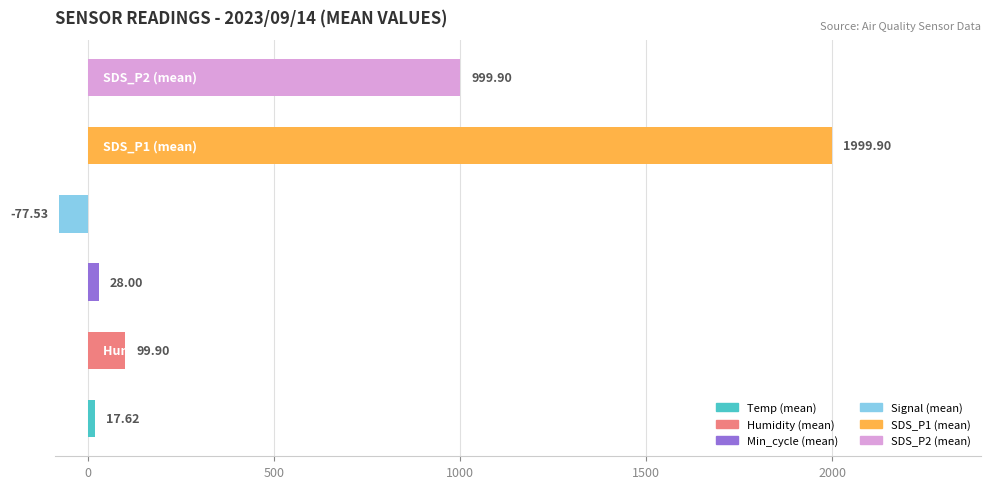

How many data points does each series have?

6